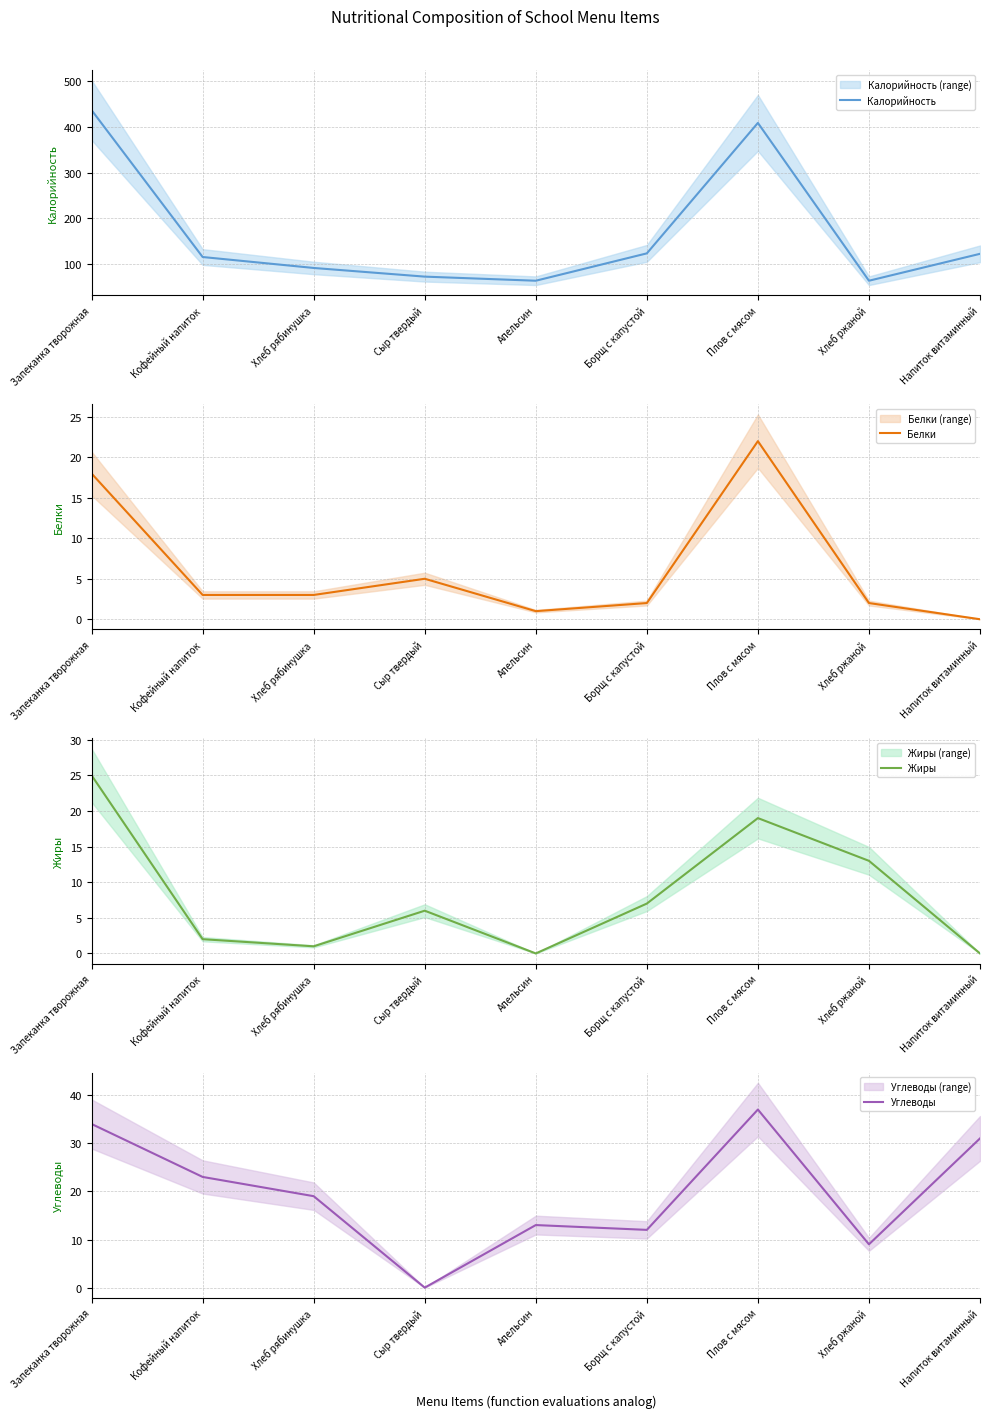

True or false: Жиры and Калорийность cross at least once.

False